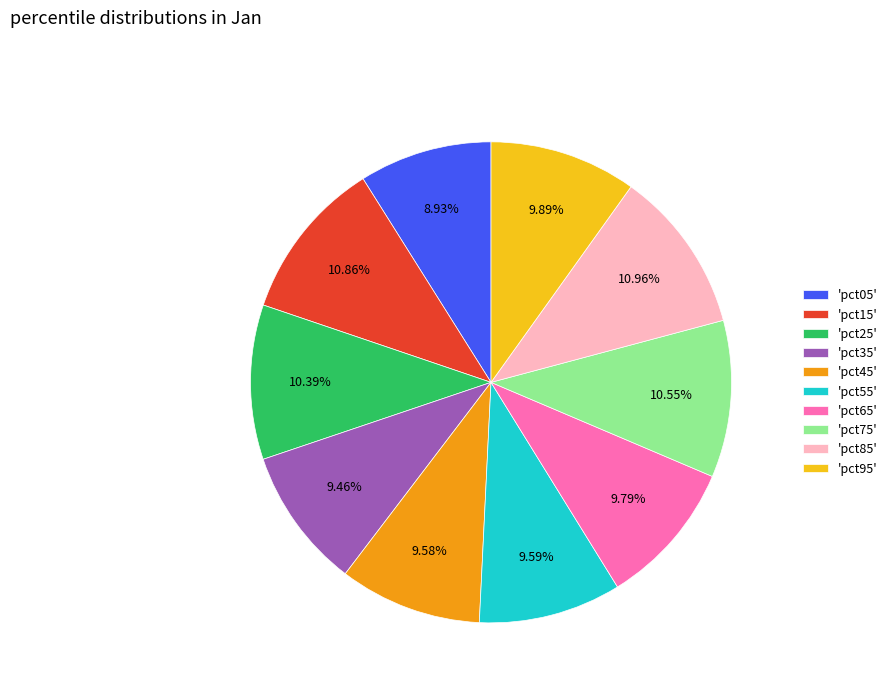

Is there any slice that represents more than half of the pie?

No